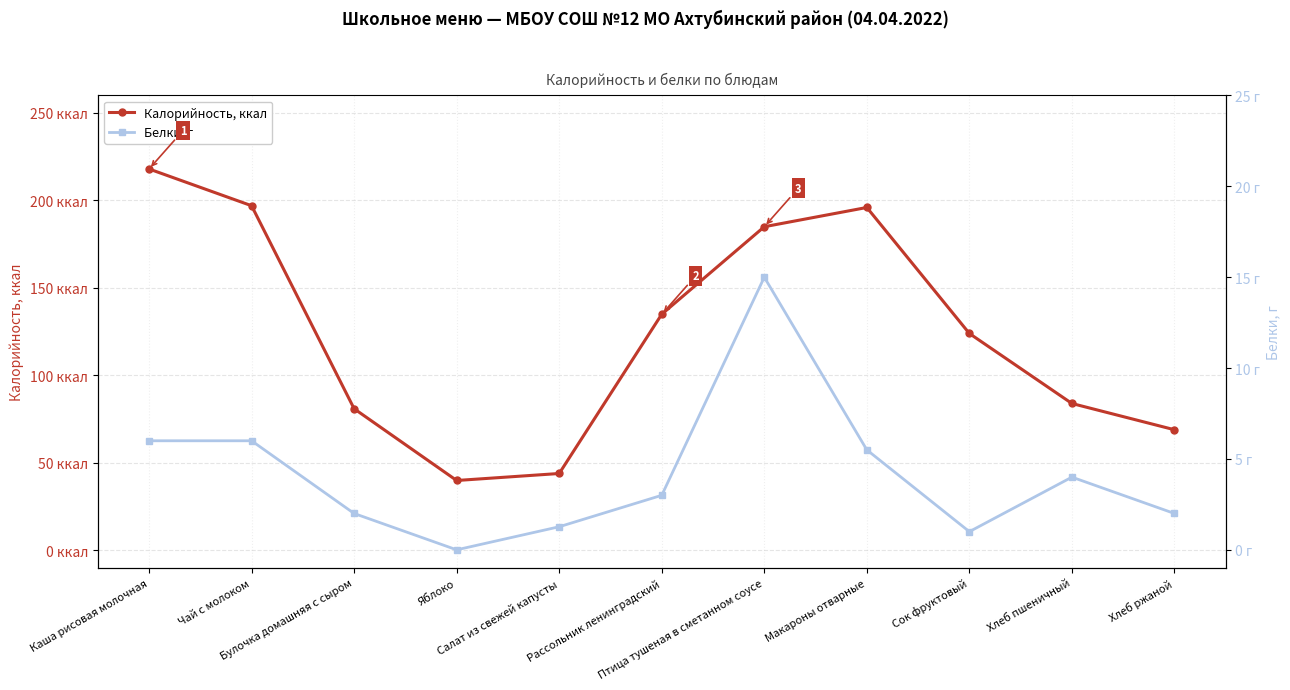

How many positive values does the Белки, г series have?

10